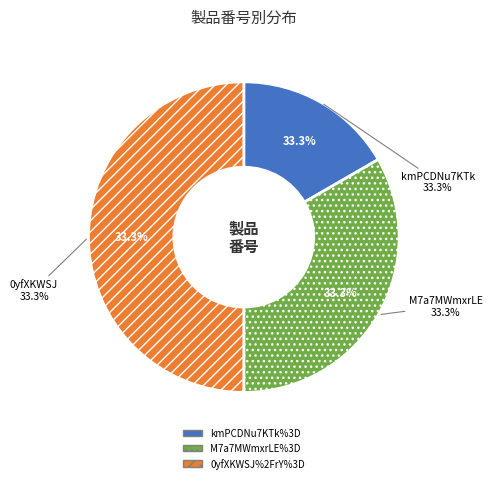

Does M7a7MWmxrLE%3D represent more than half of the total?

No